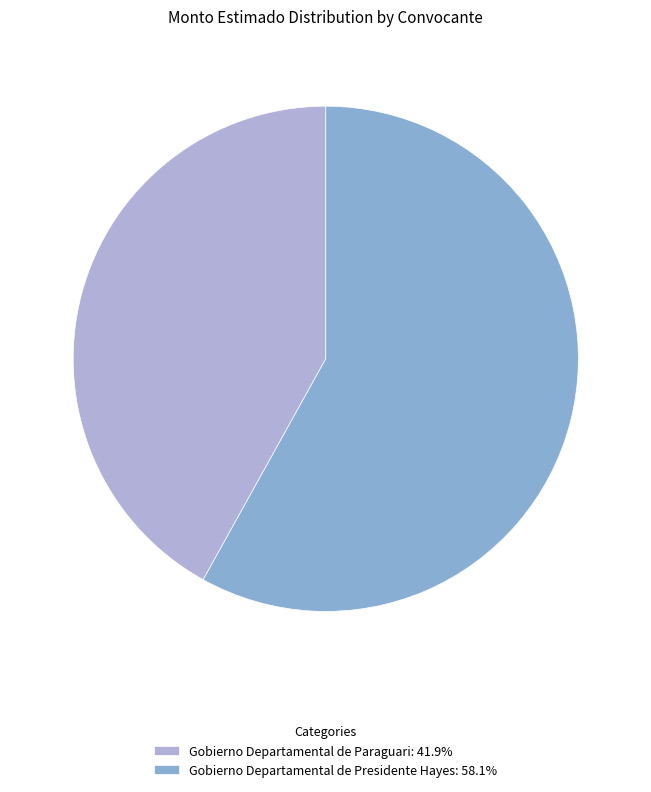

What portion of the pie excludes Gobierno Departamental de Paraguari?

58.1%